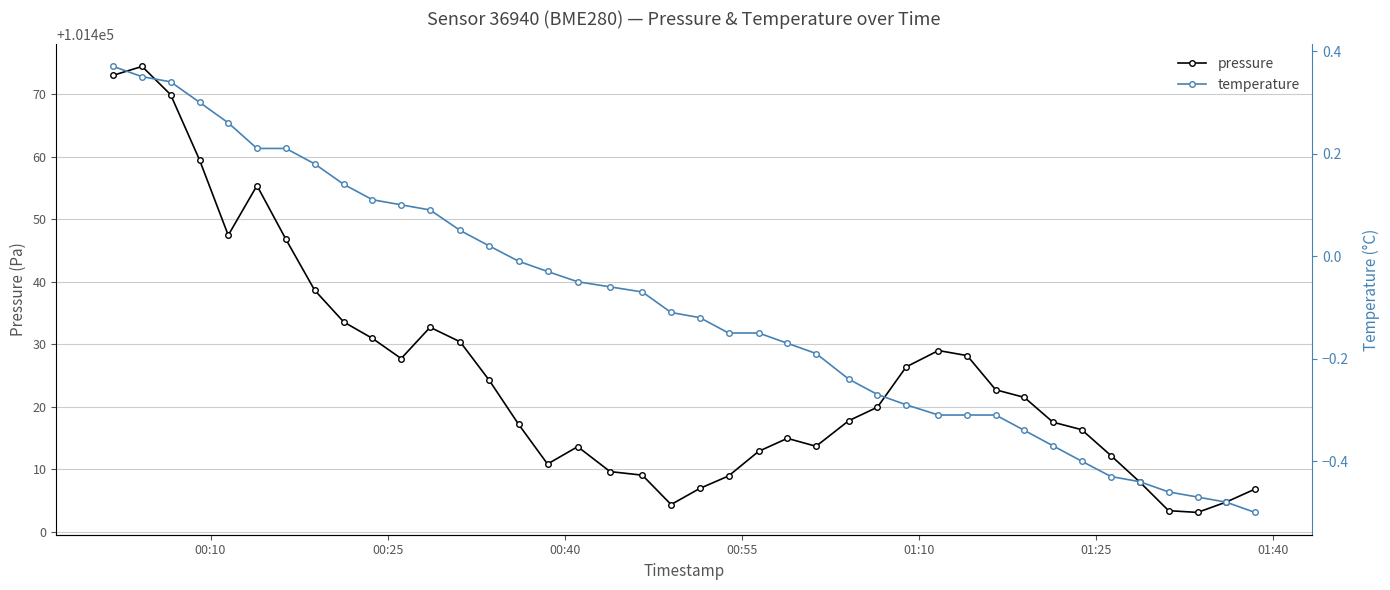

What is the maximum value for temperature?

0.4